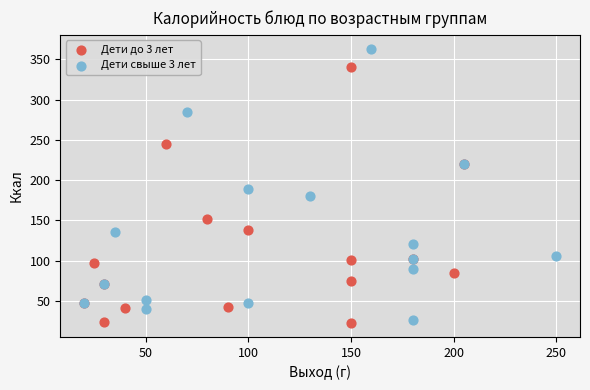

Which series contains the highest Y value?

Дети свыше 3 лет